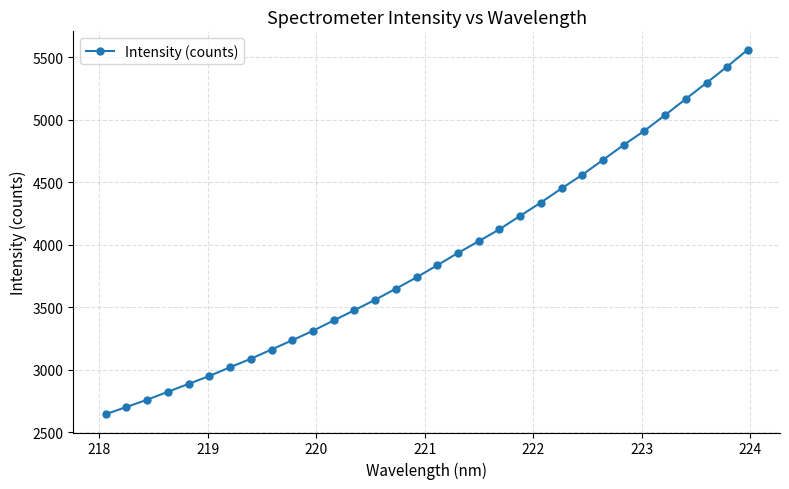

What is the value of the 32nd point from the left?

5562.2